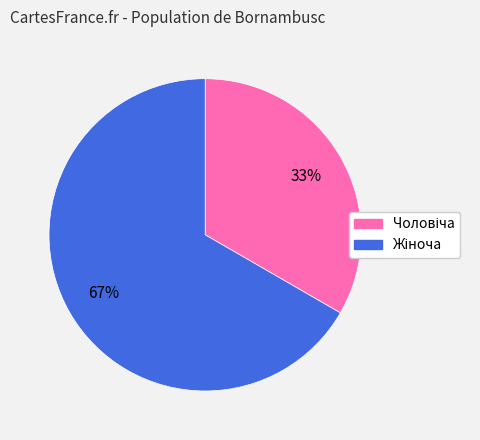

Is there a majority slice in this chart?

Yes